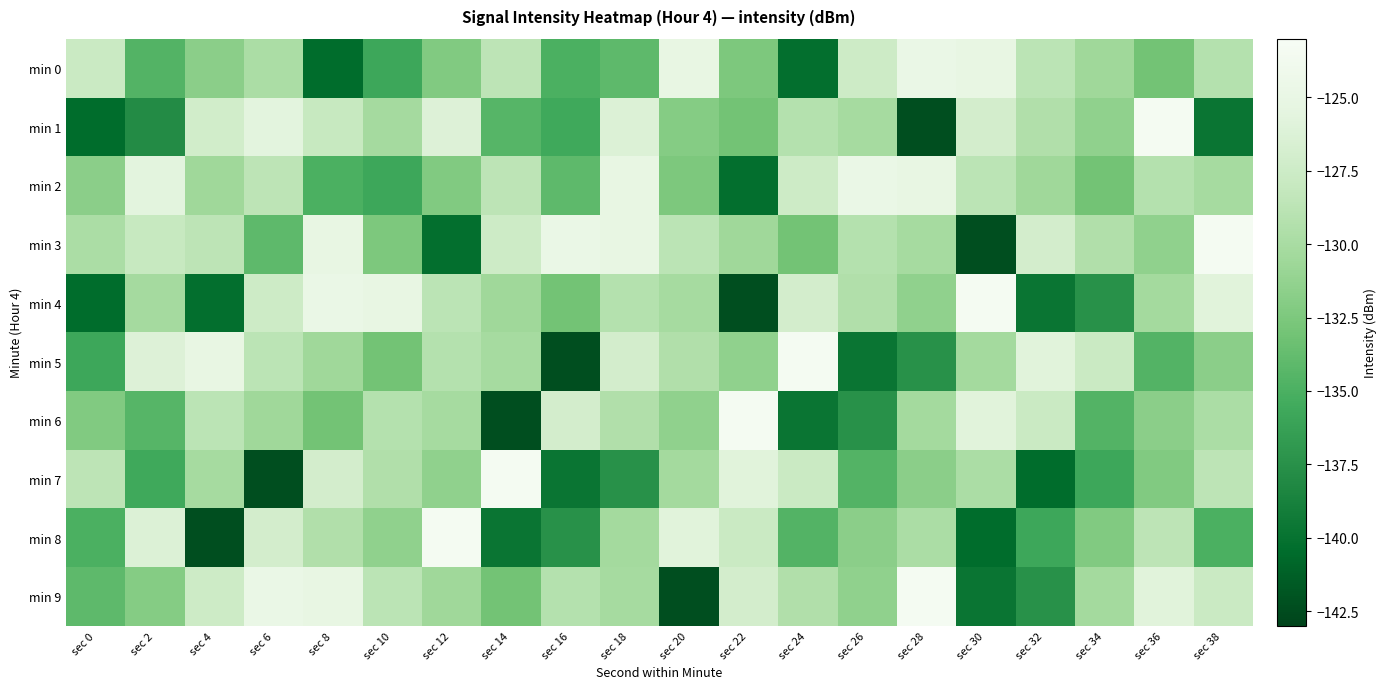

Which category has the highest value across all series?

sec 36